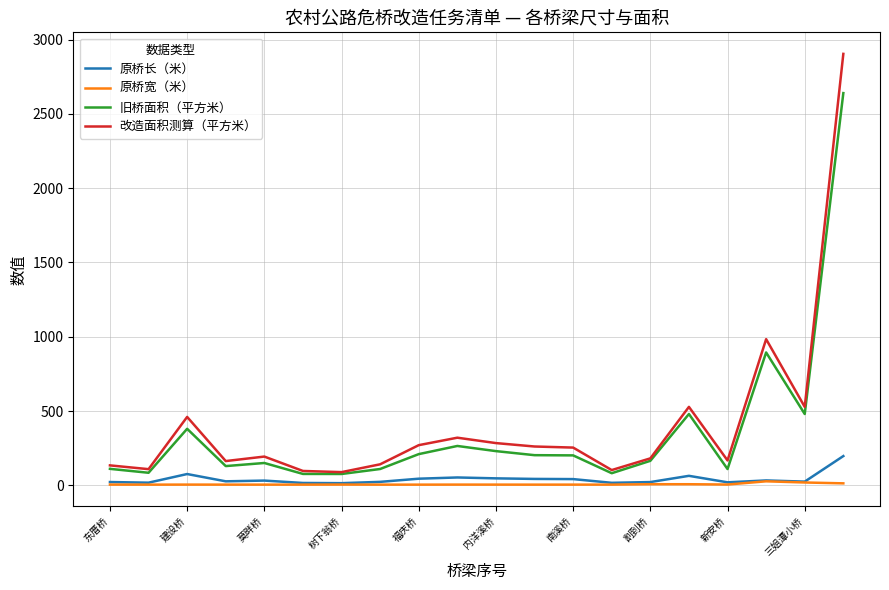

Which series has the largest range (max minus min)?

改造面积测算（平方米）